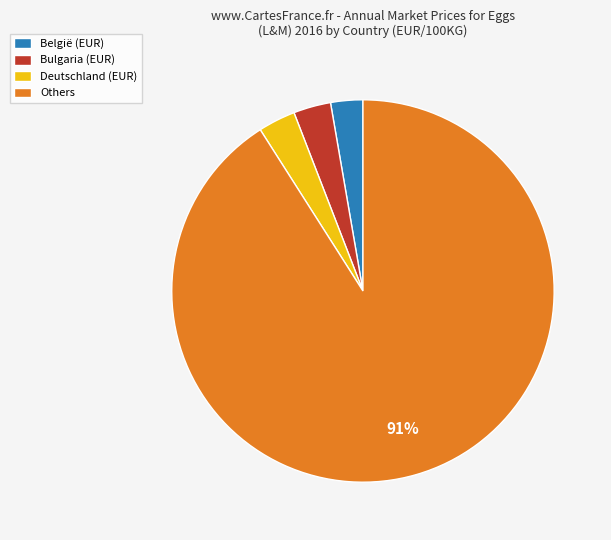

Do Bulgaria (EUR) and Deutschland (EUR) together represent more than half of the pie?

No